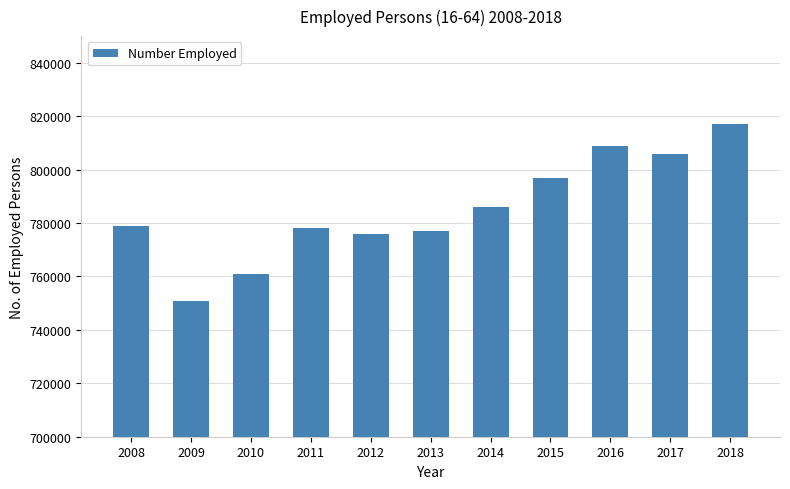

How many series are shown in this chart?

1